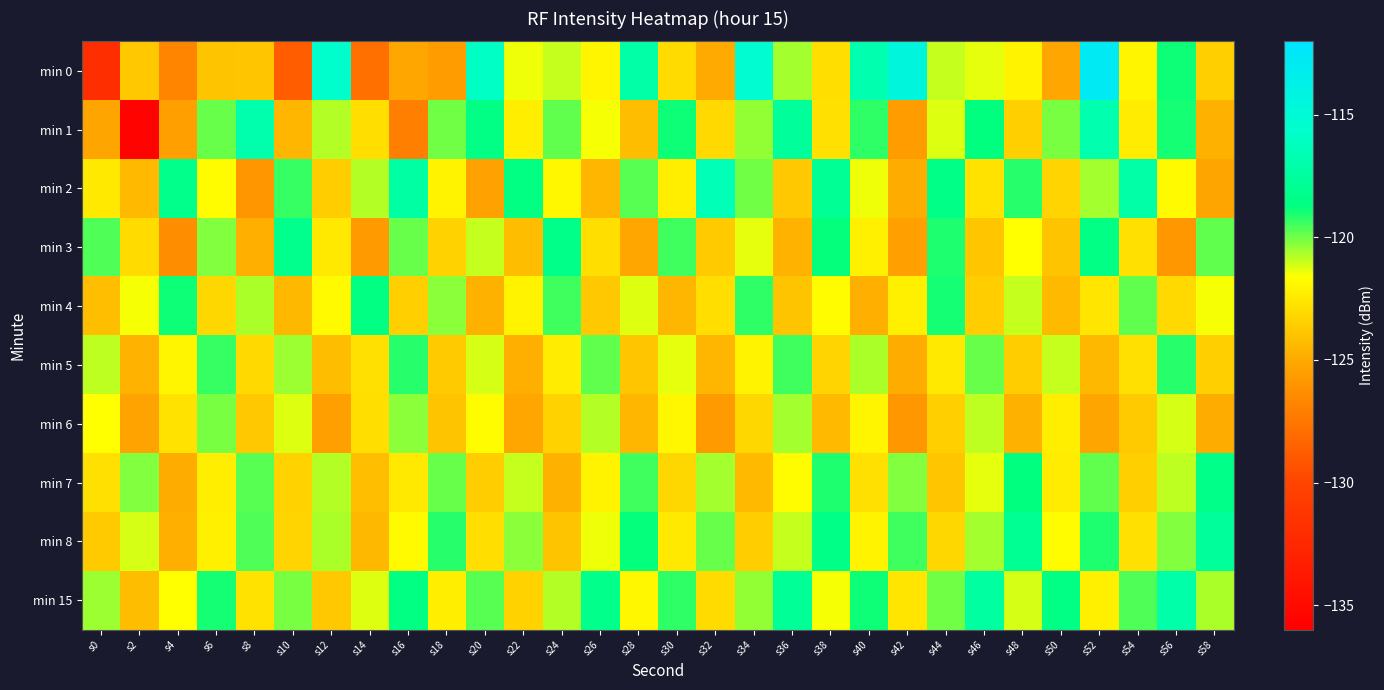

What is the minimum value shown in the chart?

-135.7